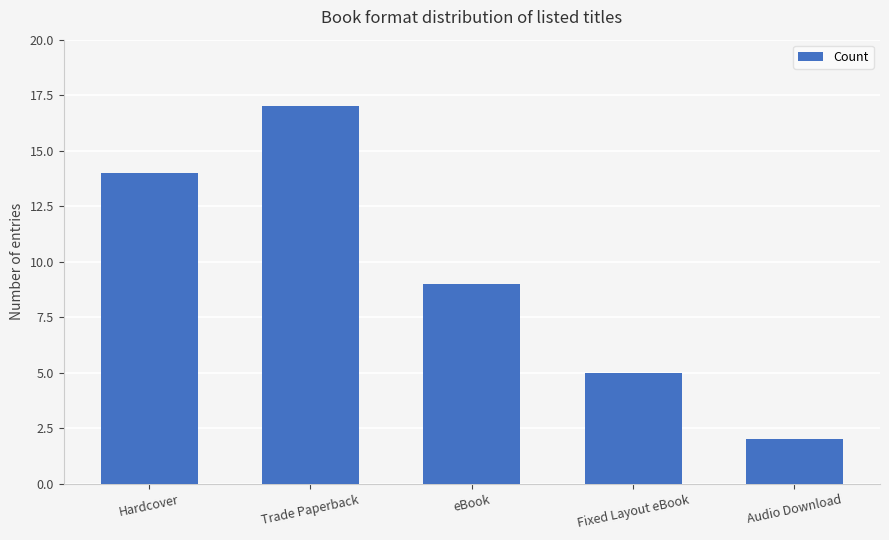

Is it true that the value at Hardcover is 23?

False